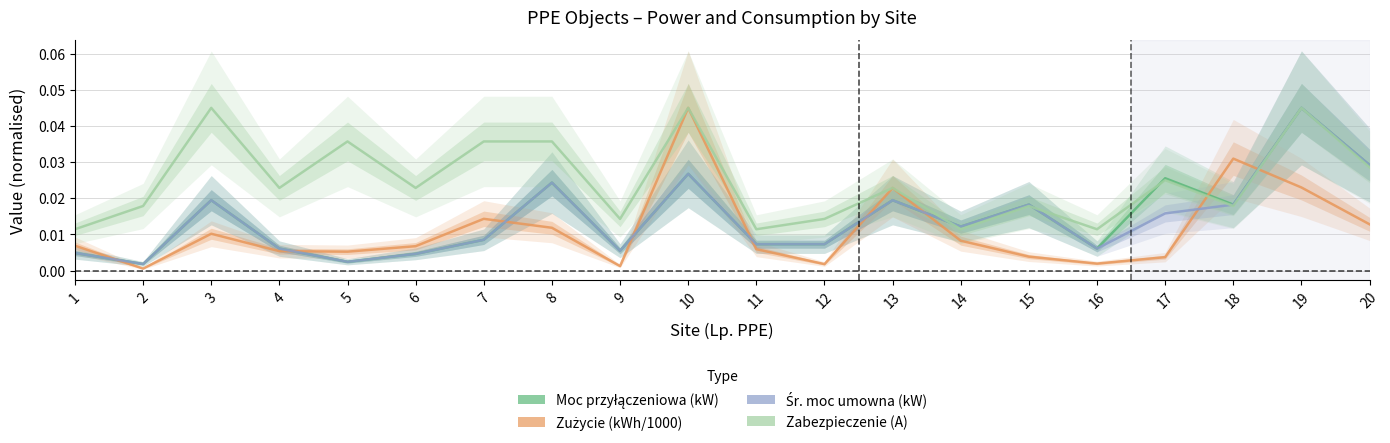

Count the number of data series in this chart.

4